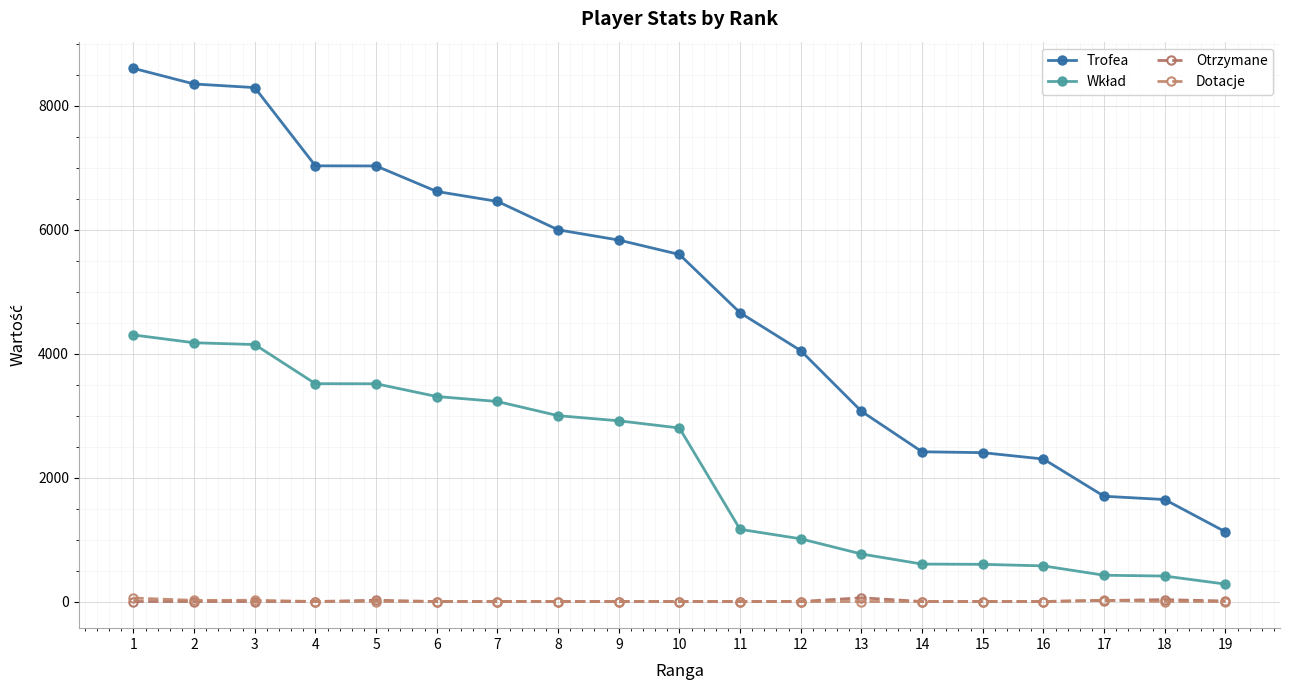

How many categories are shown in the chart?

19